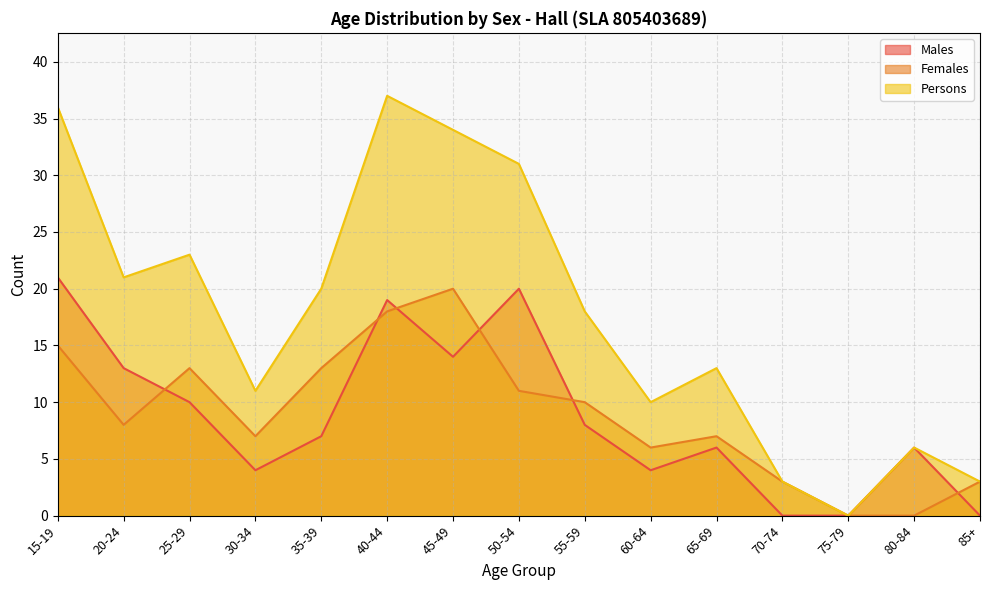

True or false: Females and Persons cross at least once.

False